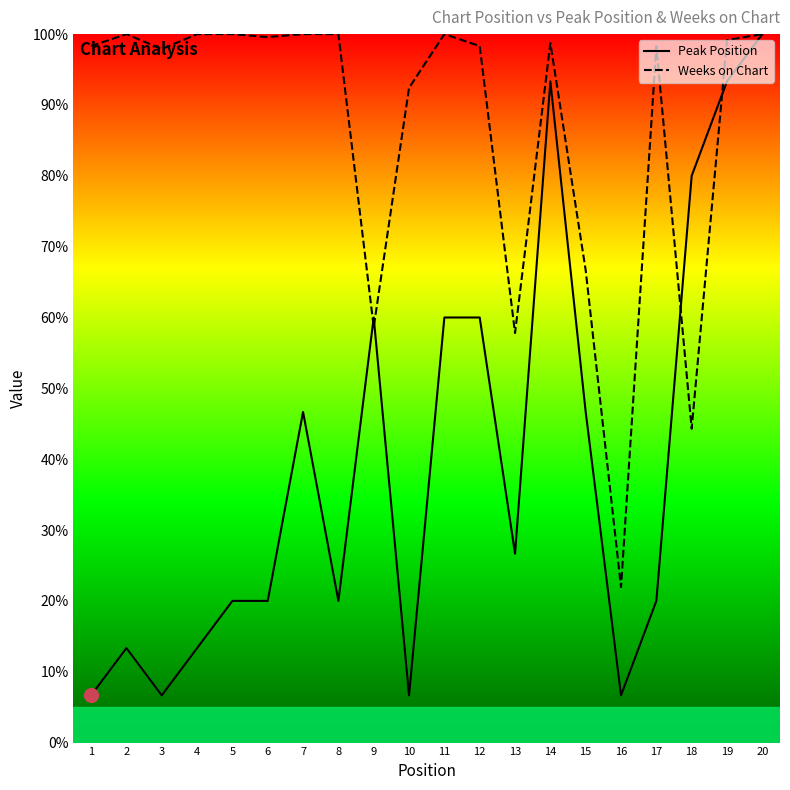

True or false: Peak Position has a value of 20.0 at 6.

True